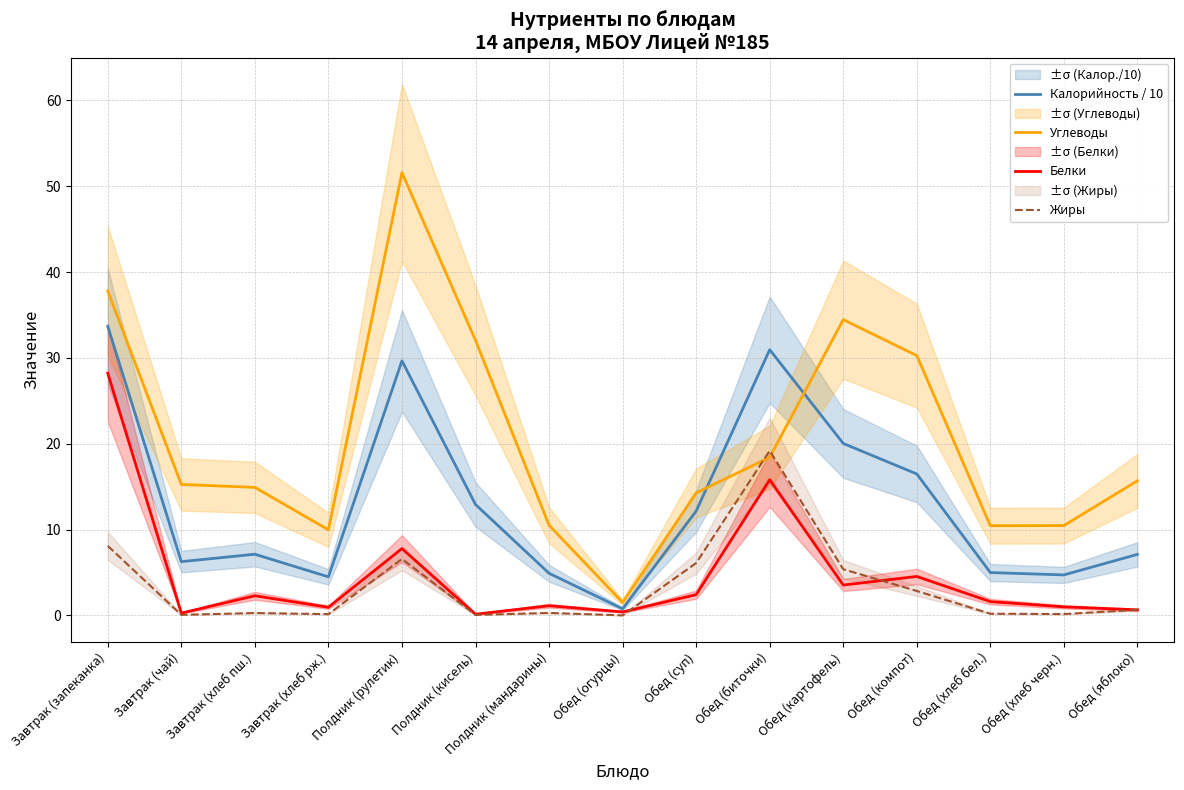

What is the sum of all Белки values?

70.6